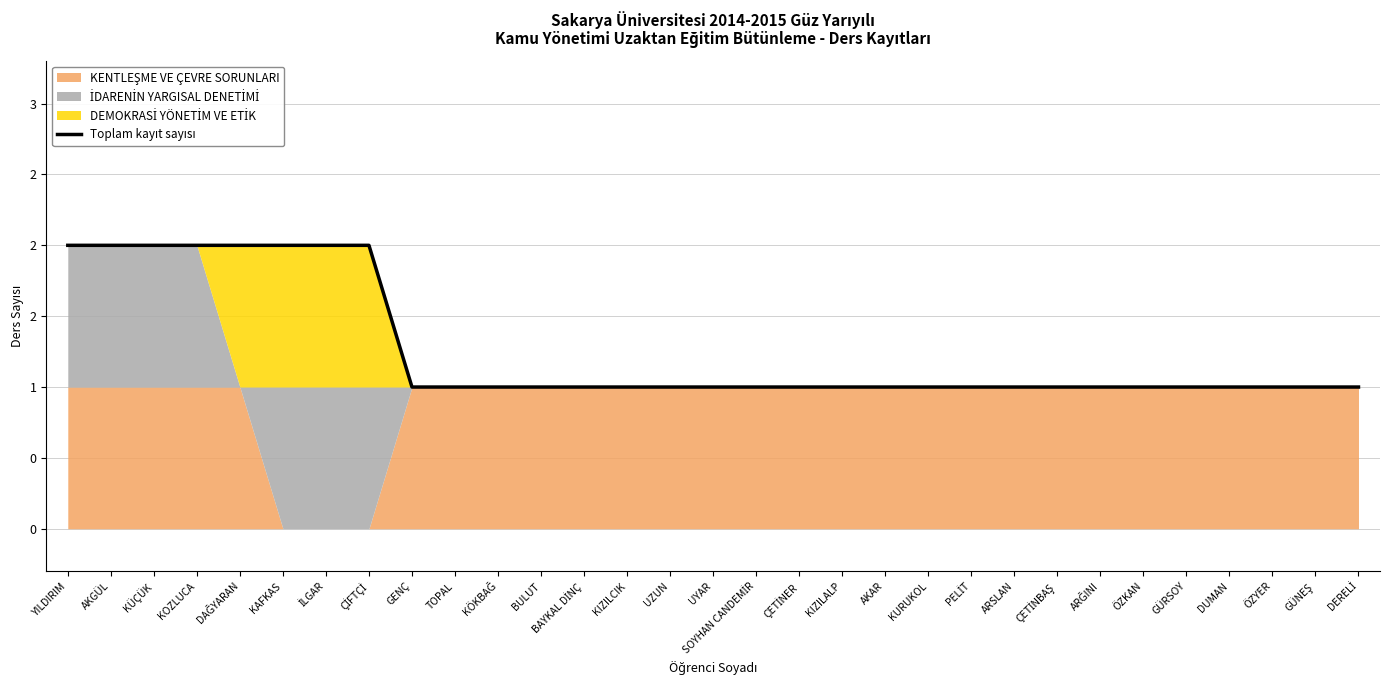

What is the maximum value shown in the chart?

2